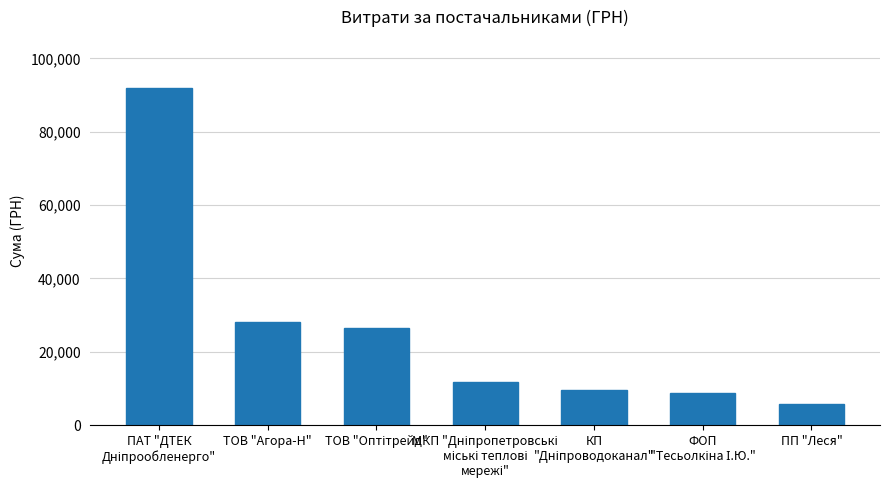

Reading left to right, transcribe all the data shown in this chart.

91998.9	28183.3	26381.6	11860.0	9532.1	8661.0	5709.6